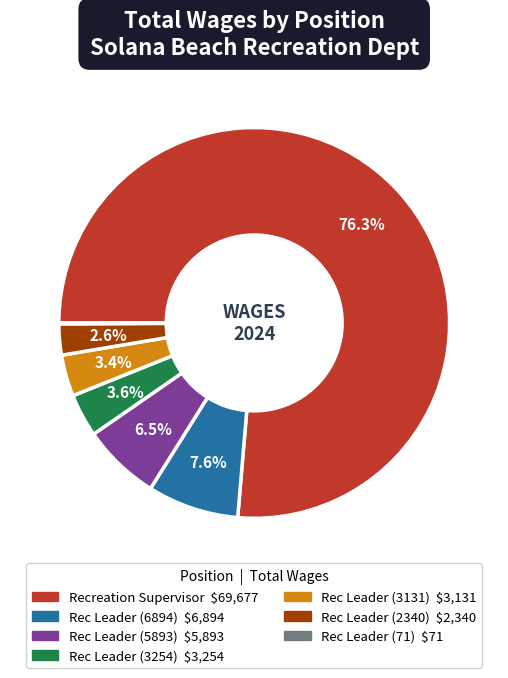

What portion of the pie excludes Rec Leader (2340)?

97.4%